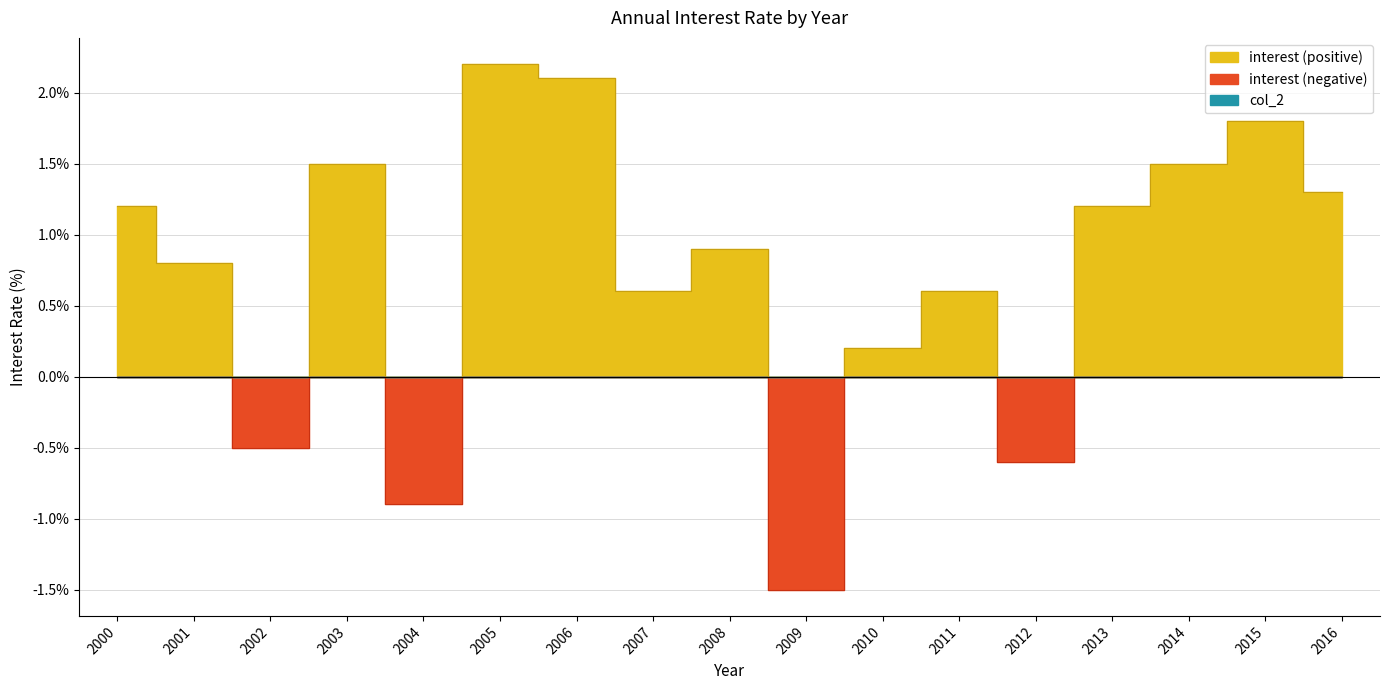

How many values in interest are below zero?

4